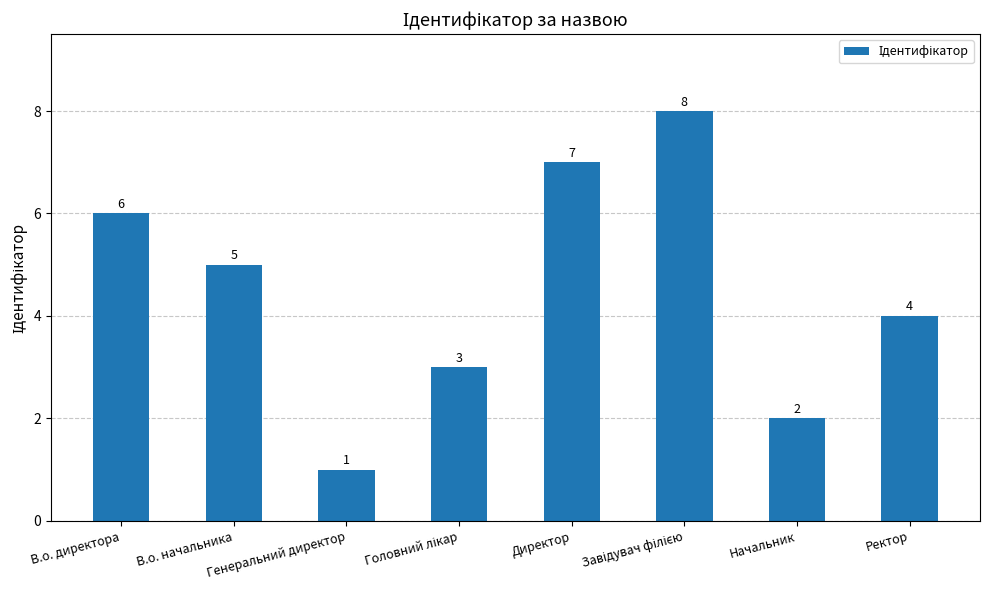

How many values are between 3 and 7?

5